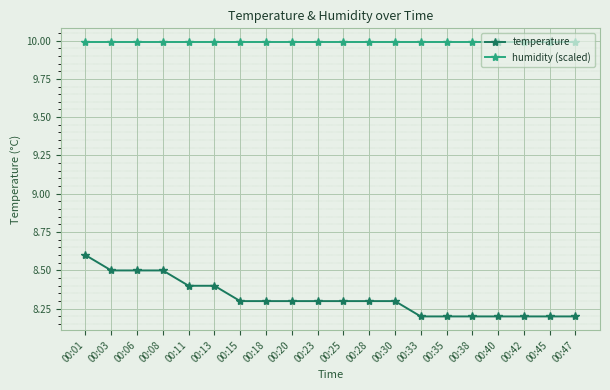

What is the value of the humidity (scaled) point at the 11th from the left?

10.0